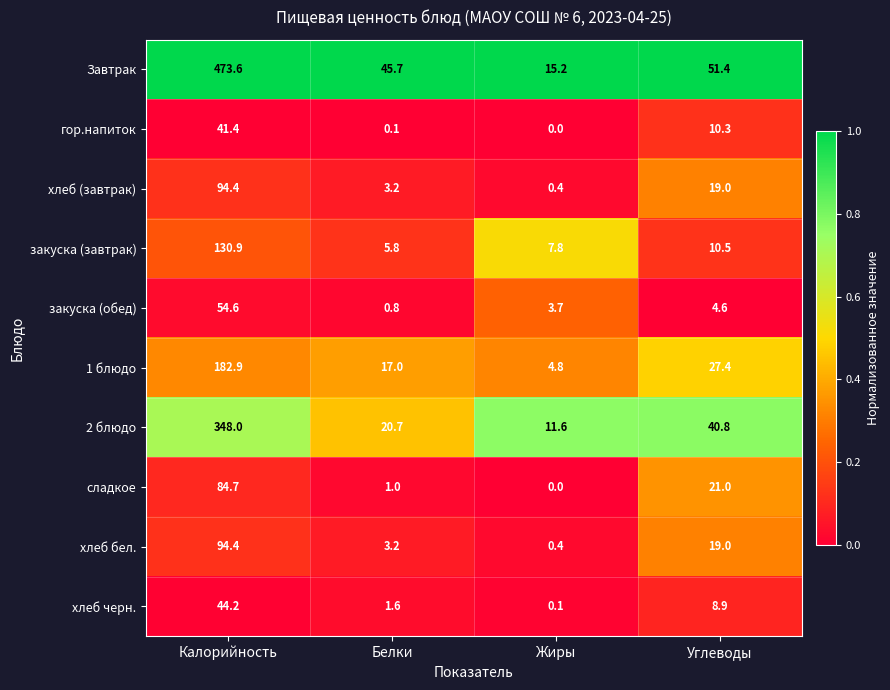

At which category is the sum across all series the highest?

Калорийность